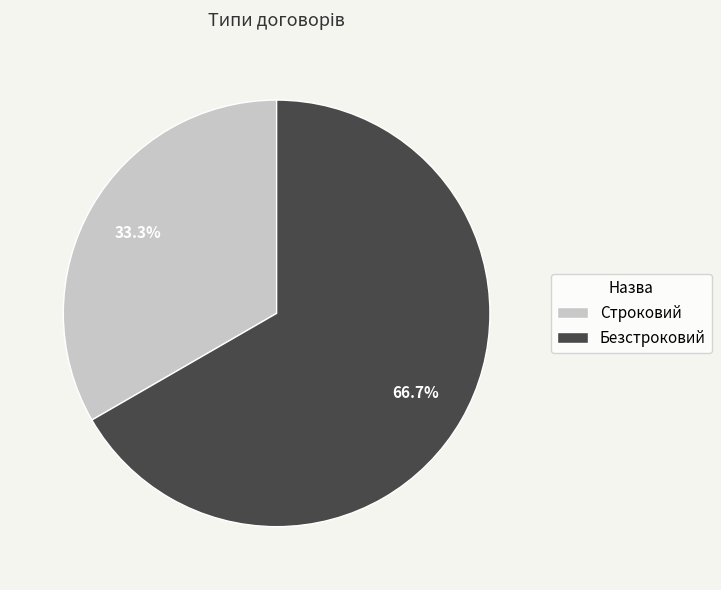

To the nearest percent, what is the difference between the Безстроковий and Строковий slice percentages?

33%